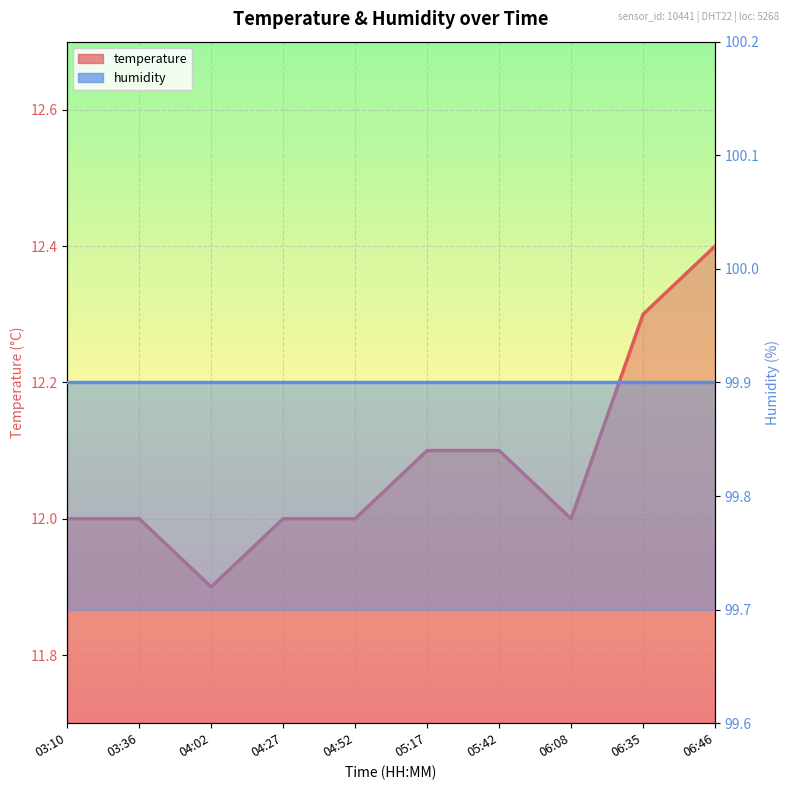

Approximately how many times larger is the value at 03:10 compared to 06:35?

1.0